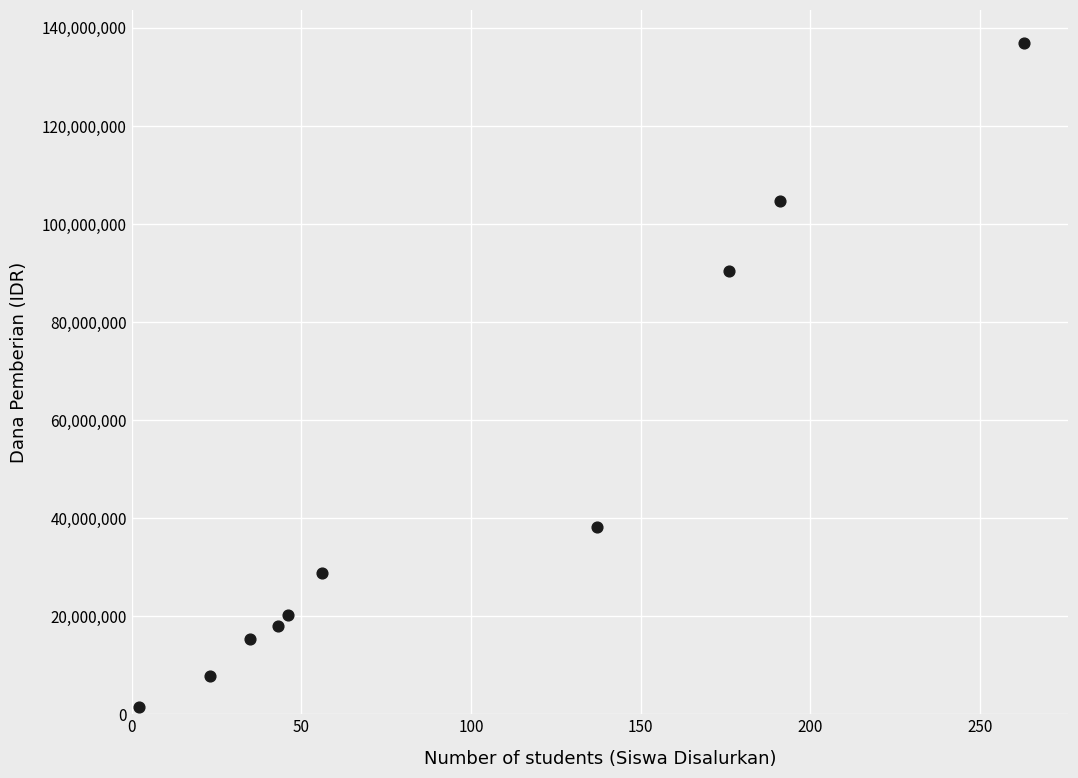

What is the range of Y values (max minus min)?

135375000